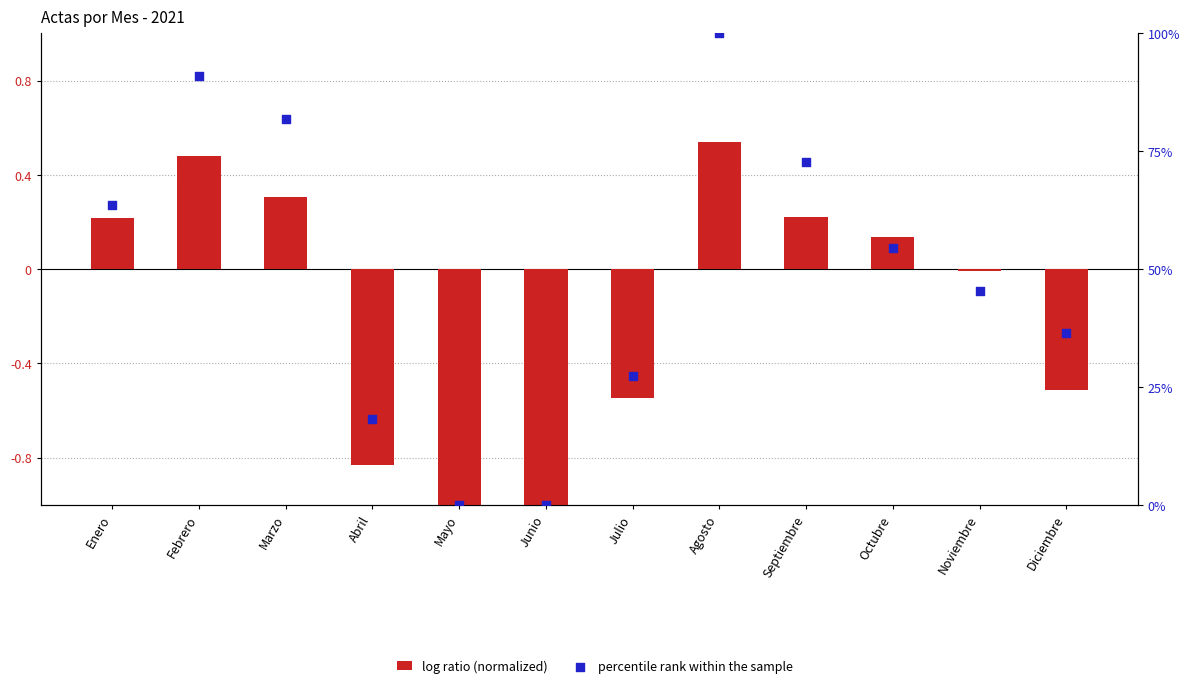

At how many categories does at least one series exceed 83?

2